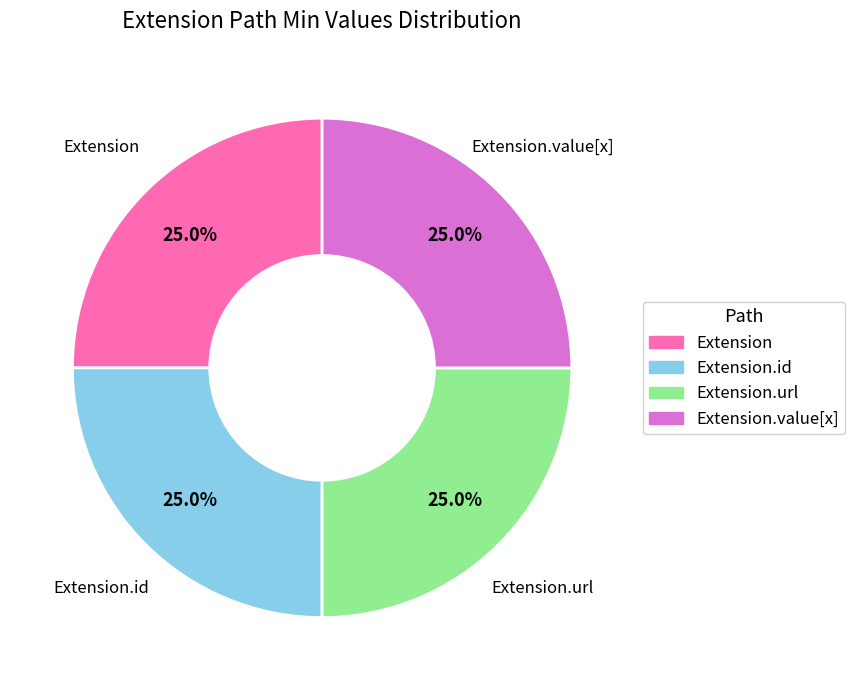

Does any single category account for the majority?

No